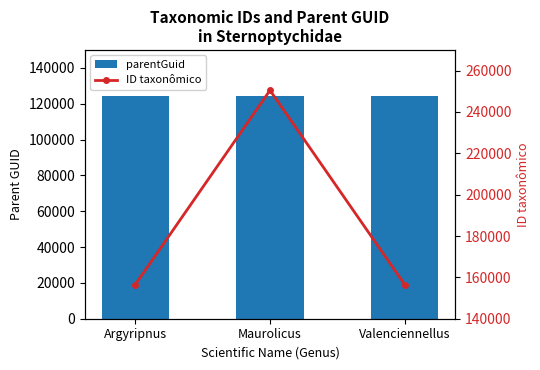

Rank the series at Valenciennellus from highest to lowest value.

ID taxonômico, parentGuid